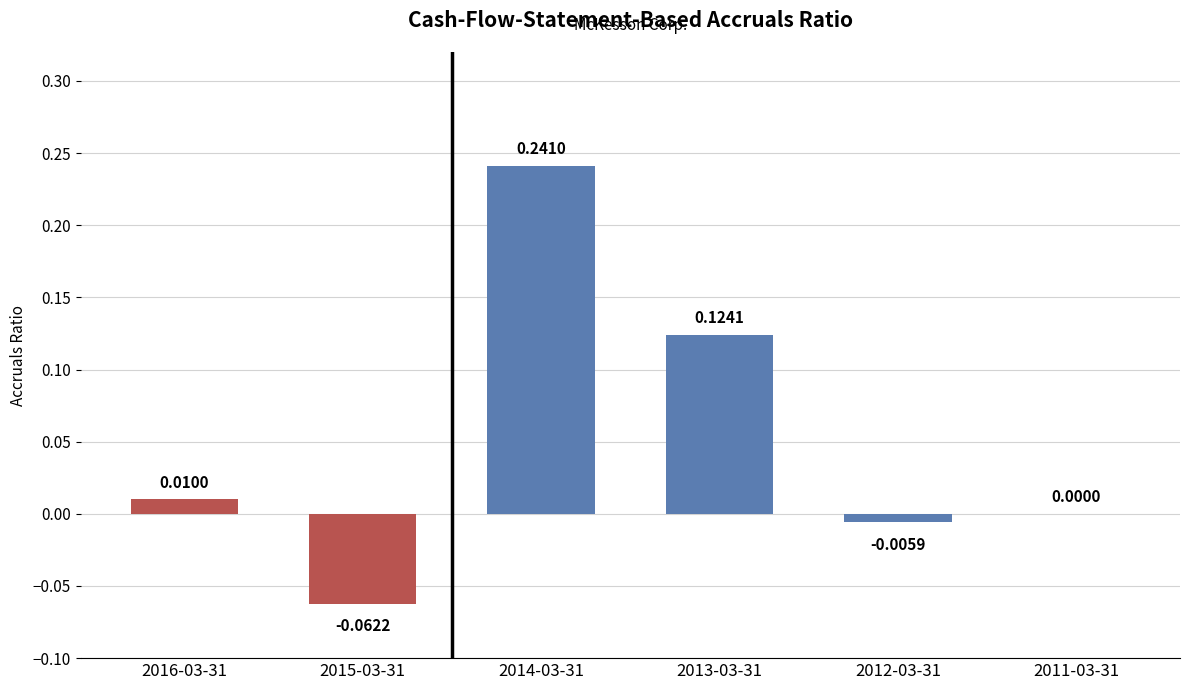

Where is the data nearest to the value 0?

2011-03-31